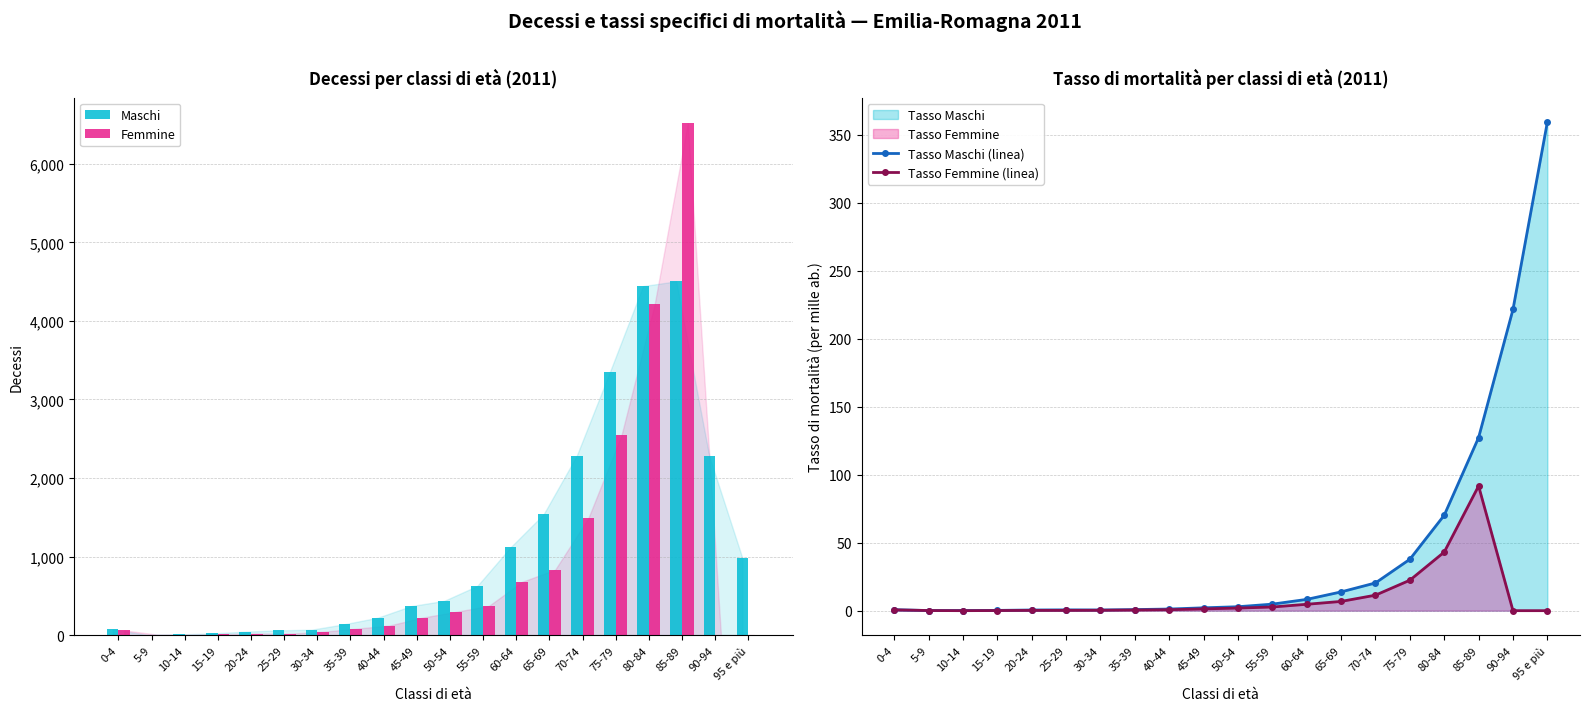

What is the average value of the Tasso Femmine (linea) series?

9.4